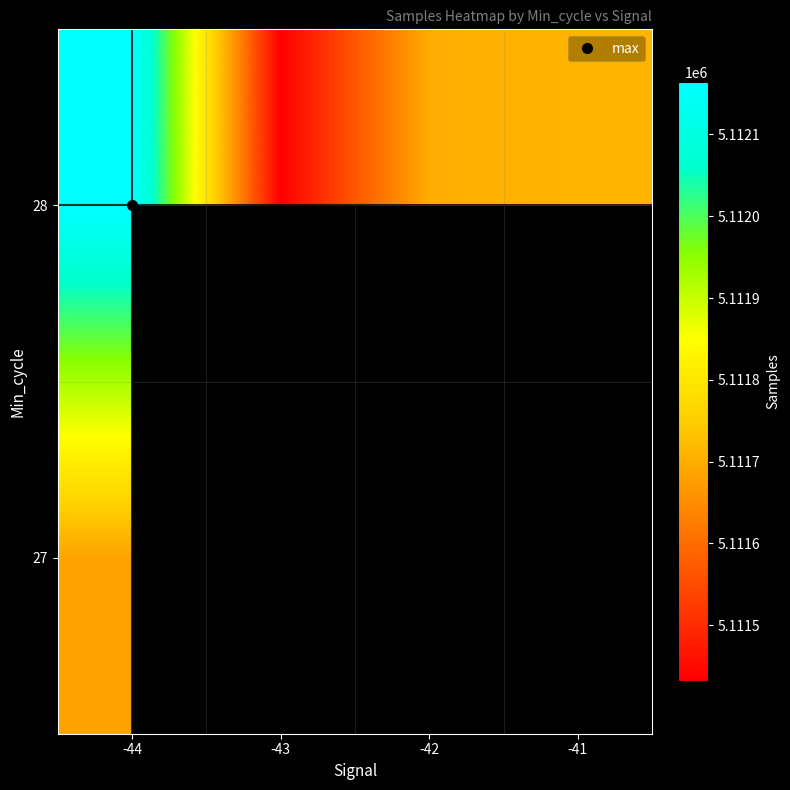

What is the smallest value displayed?

5111432.3